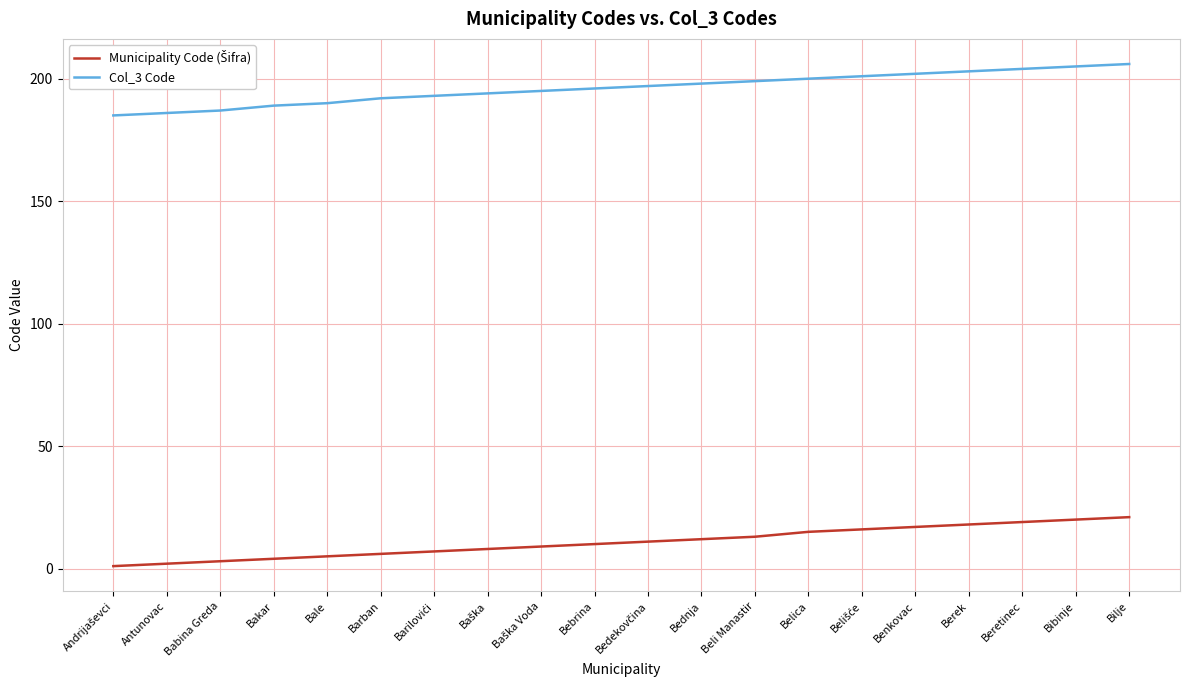

What is the difference between the highest and lowest values at Bale?

185